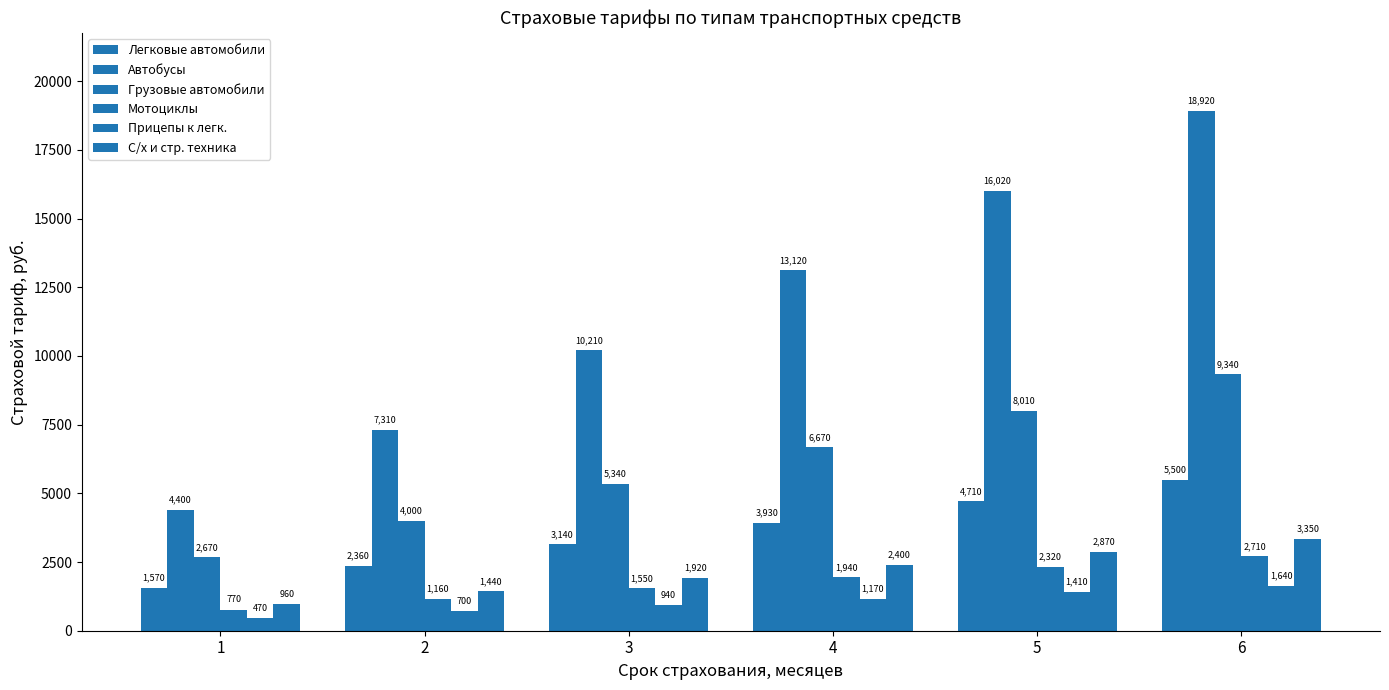

At 5, list the series in order from largest to smallest.

Автобусы, Грузовые автомобили, Легковые автомобили, С/х и стр. техника, Мотоциклы, Прицепы к легк.